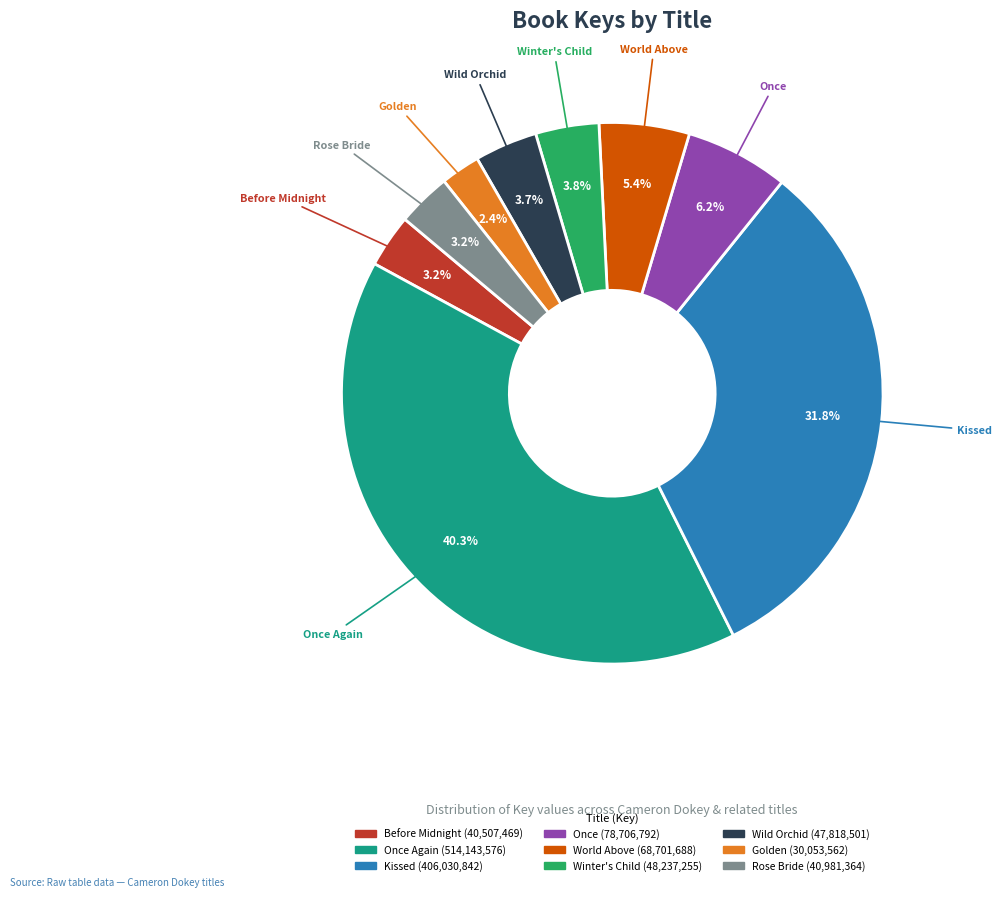

Is there any slice that represents more than half of the pie?

No